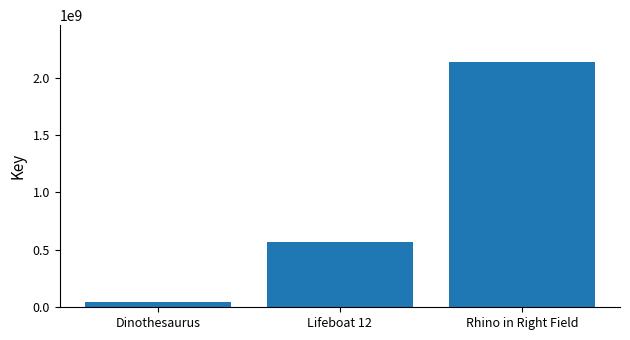

Rank the categories by value from highest to lowest.

Rhino in Right Field, Lifeboat 12, Dinothesaurus